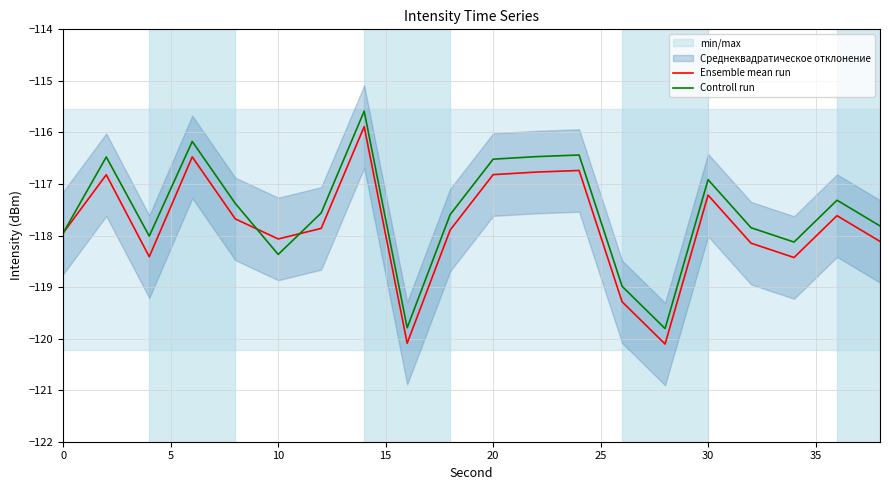

The value of Ensemble mean run at 30 is -78.9. True or false?

False